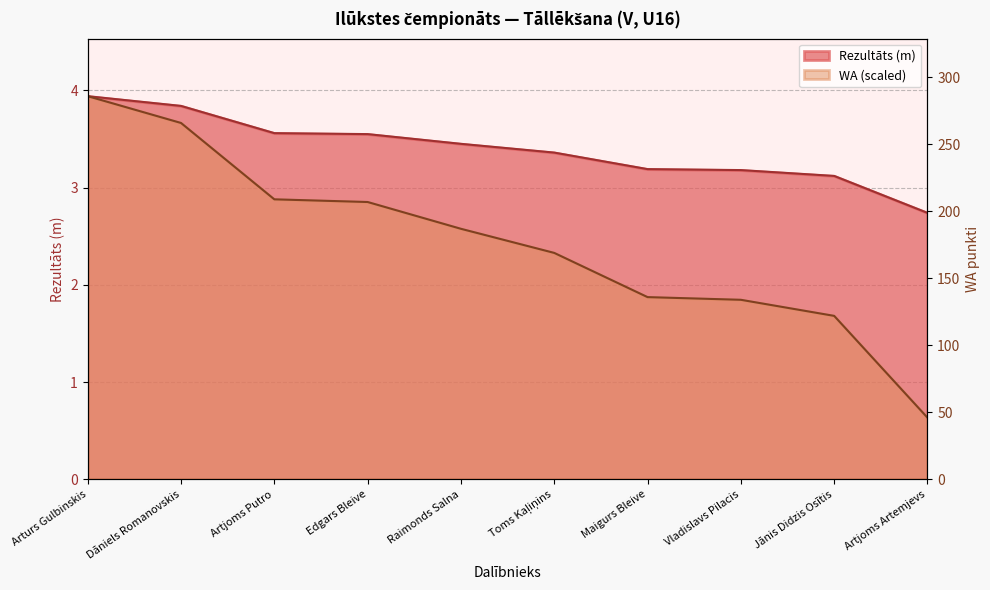

At how many categories does at least one series exceed 2?

10